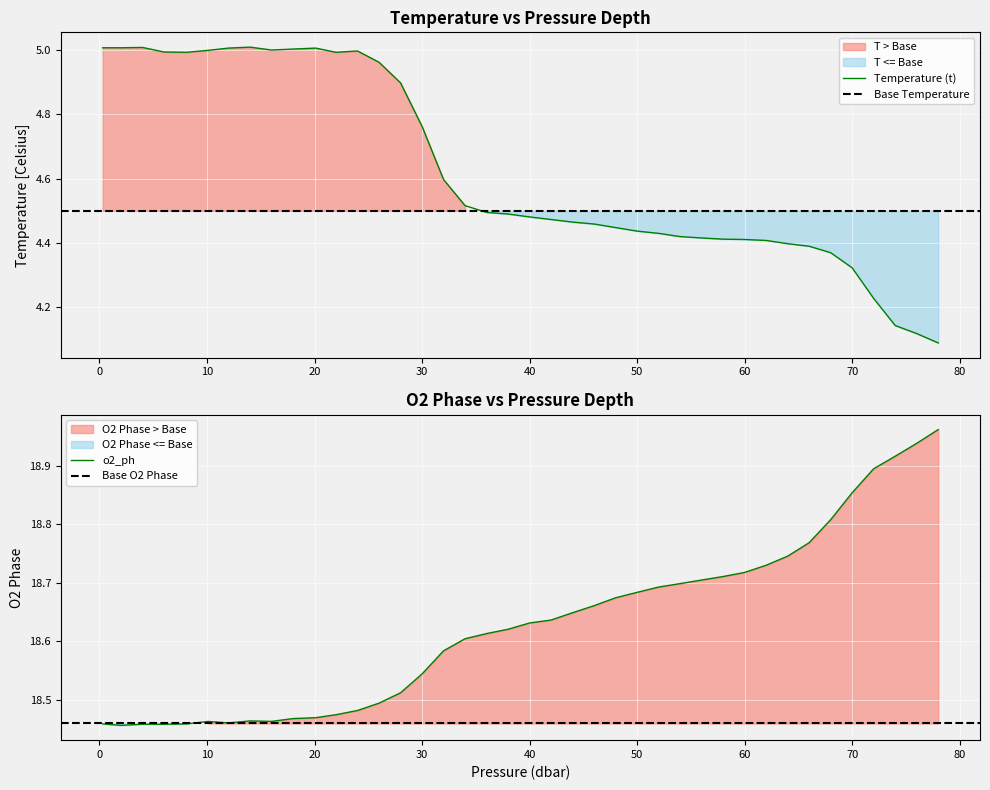

The value of t at 30.0 is 1.4. True or false?

False